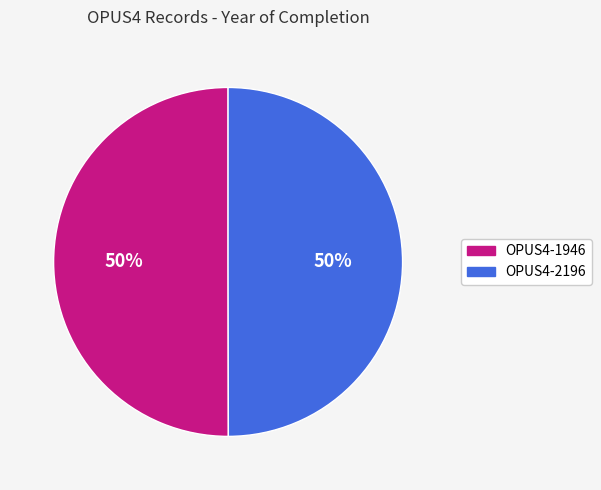

How many slices are in this pie chart?

2